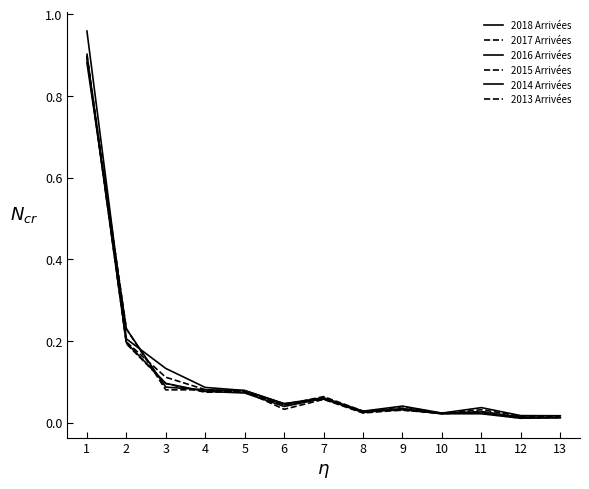

Which label corresponds to the largest value in the chart?

1